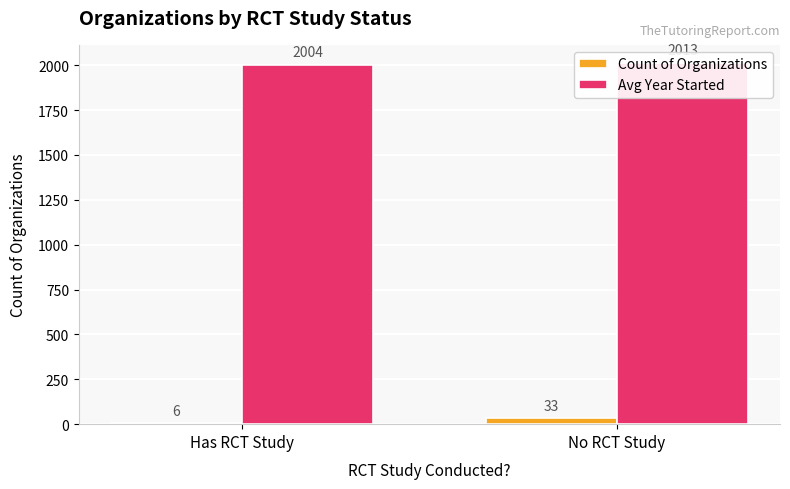

Reading left to right, list all the values displayed in this chart.

Count of Organizations: 6	33
Avg Year Started: 2004	2013